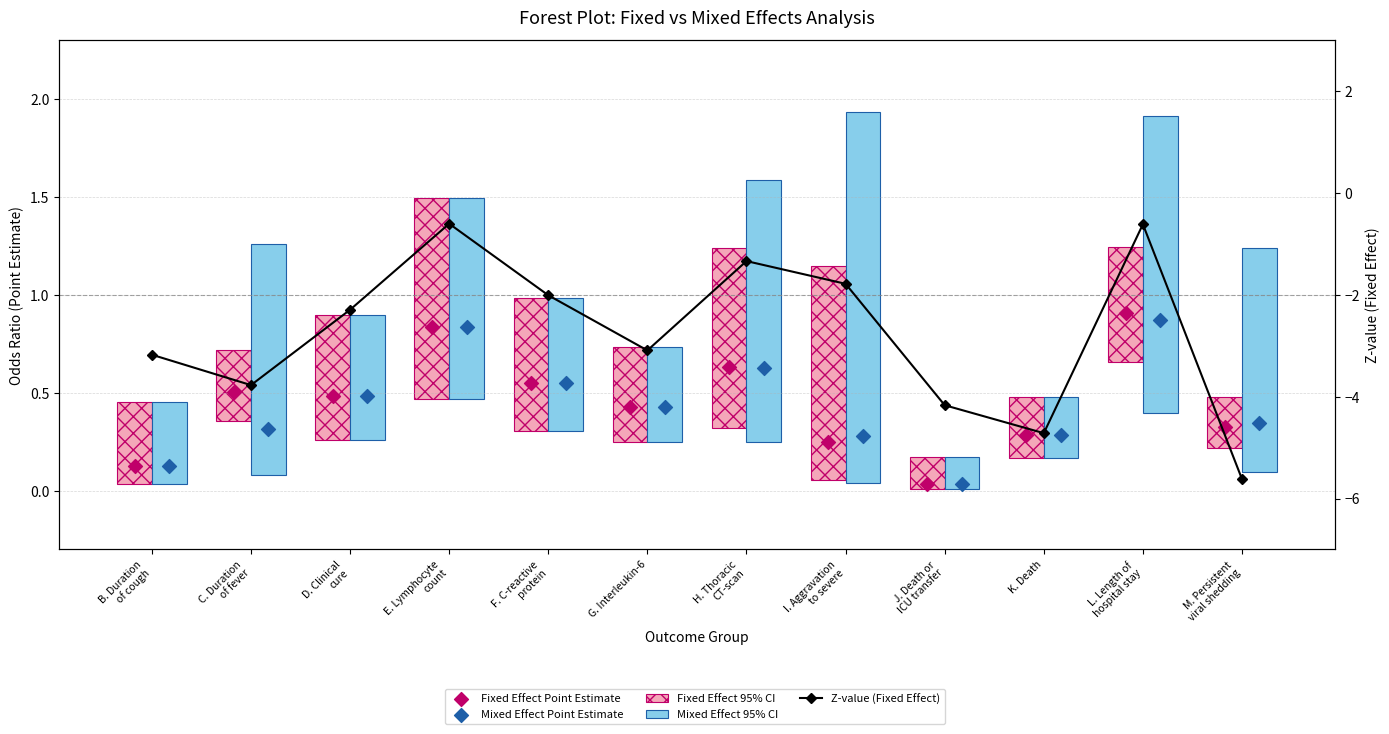

Which series contains the highest Y value?

Mixed Effect 95% CI